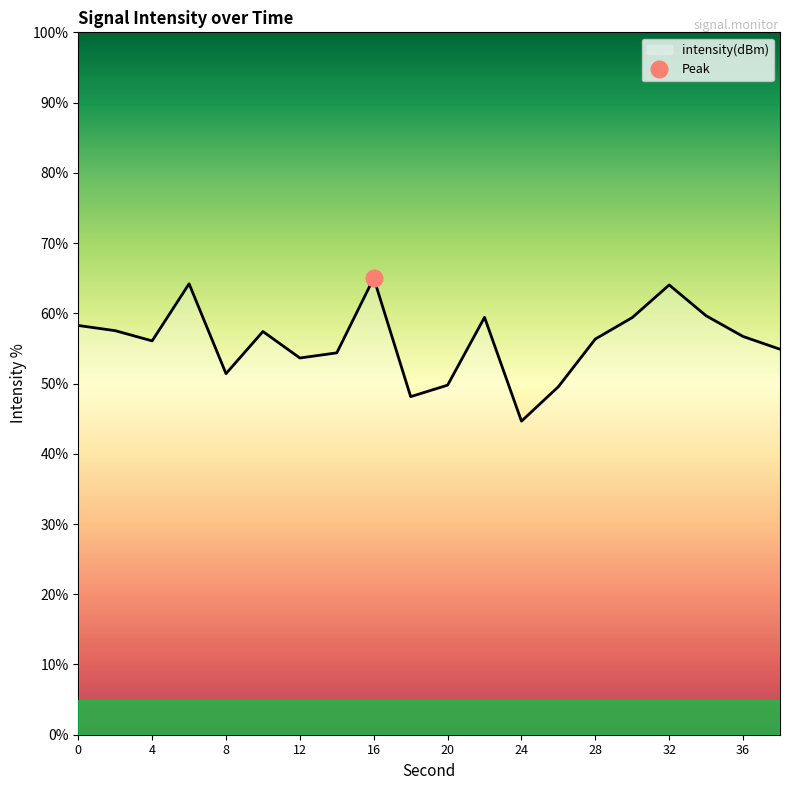

The value at 8 is 51.4. True or false?

True